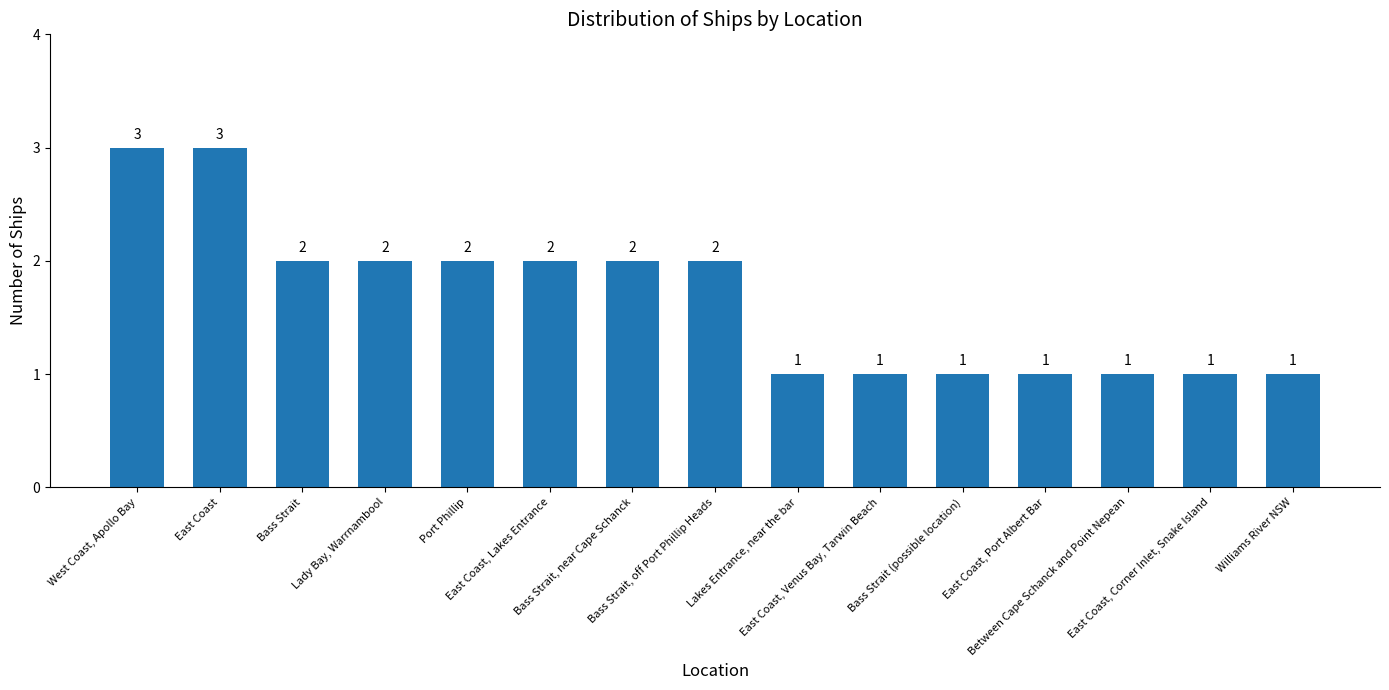

How many bars are there in total?

15